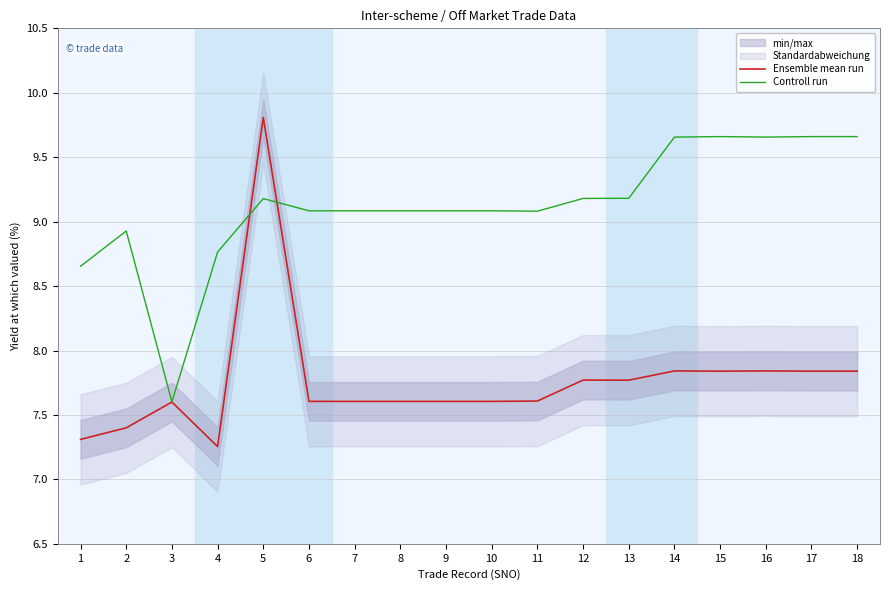

What is the spread (max minus min) of values at 10?

1.5